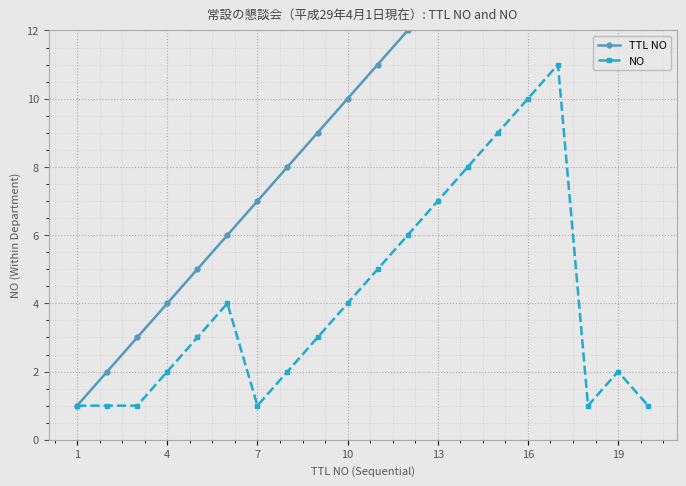

What is the average value of the TTL NO series?

10